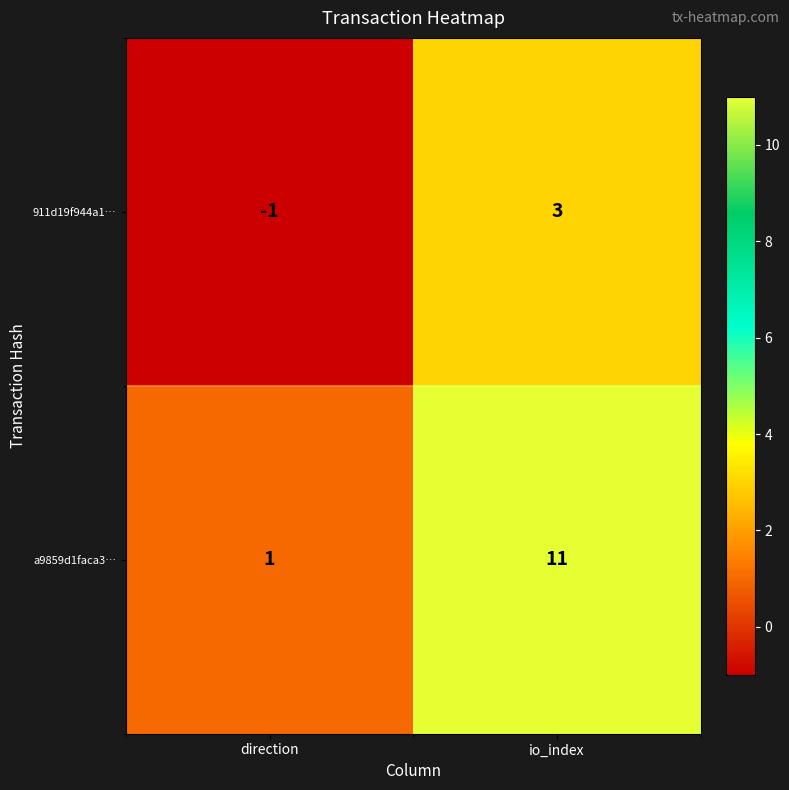

At direction, list the series in order from smallest to largest.

911d19f944a1…, a9859d1faca3…